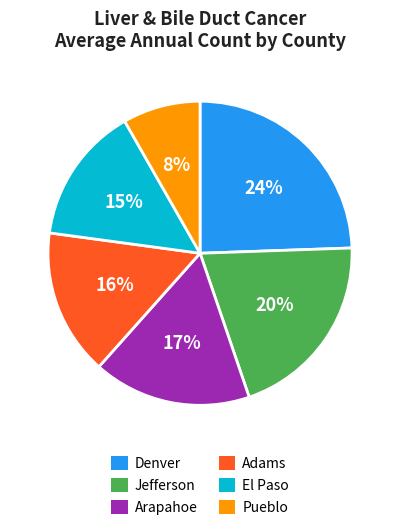

True or false: El Paso accounts for 15% of the total.

True